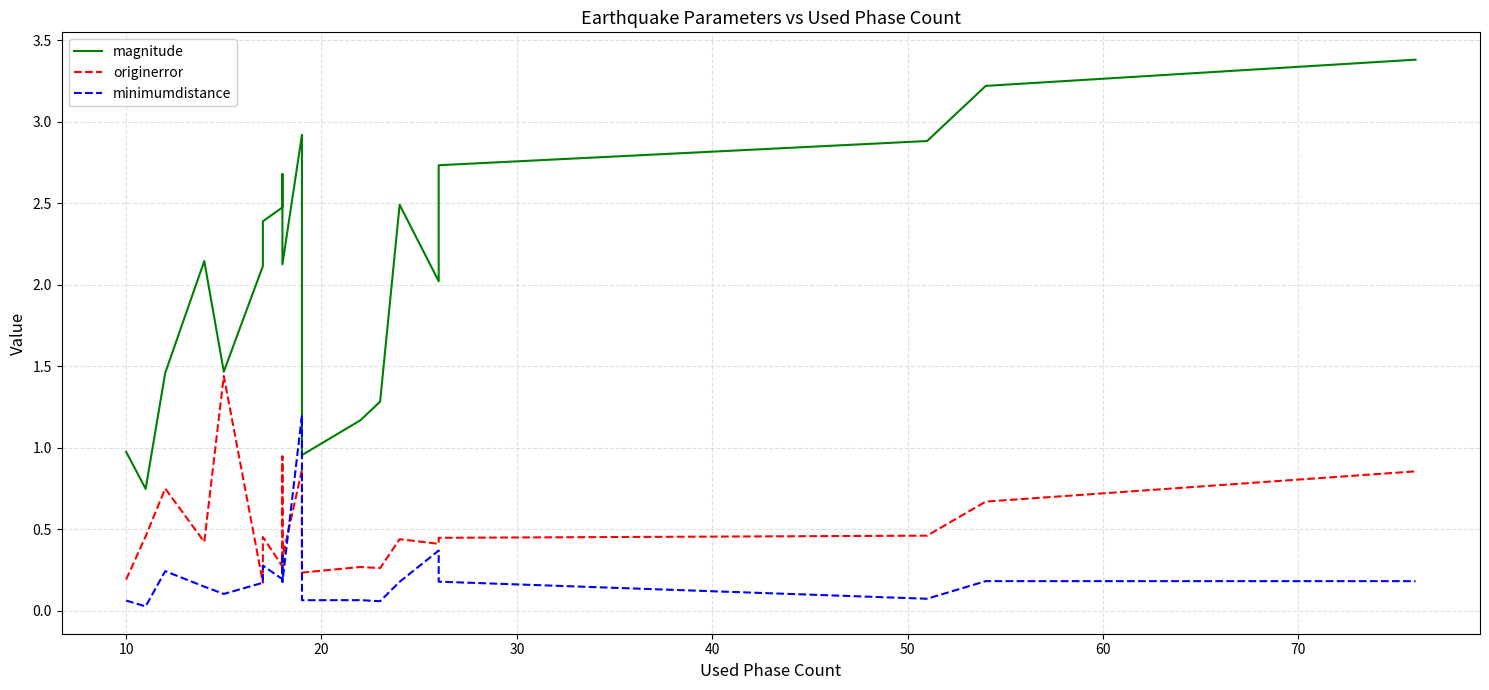

The value of minimumdistance at 10 is 1.6. True or false?

False